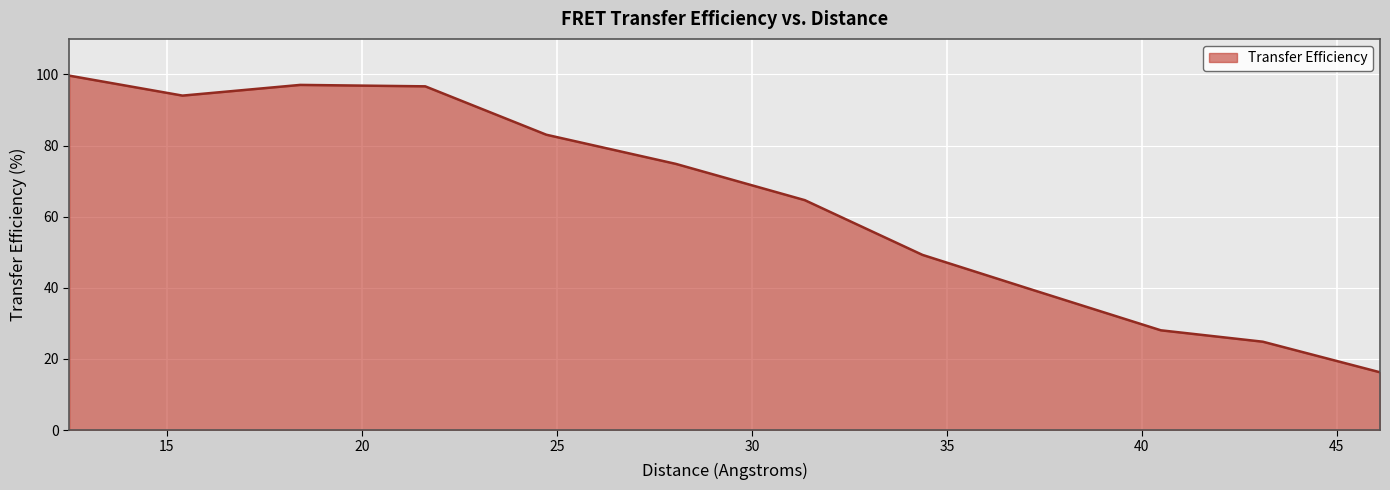

What is the minimum value shown in the chart?

16.2